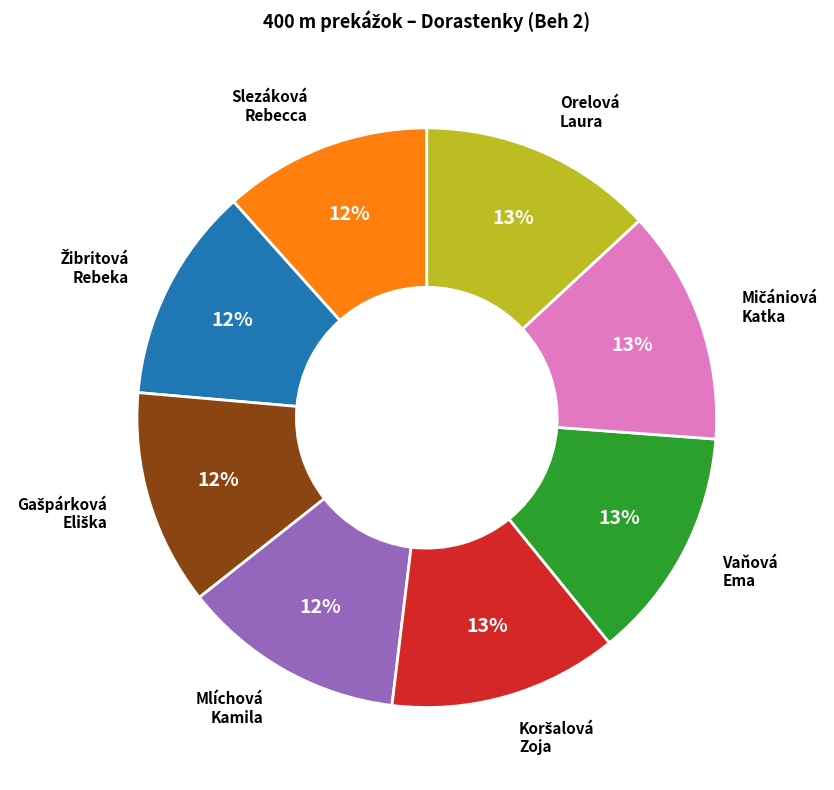

Is there any slice that represents more than half of the pie?

No